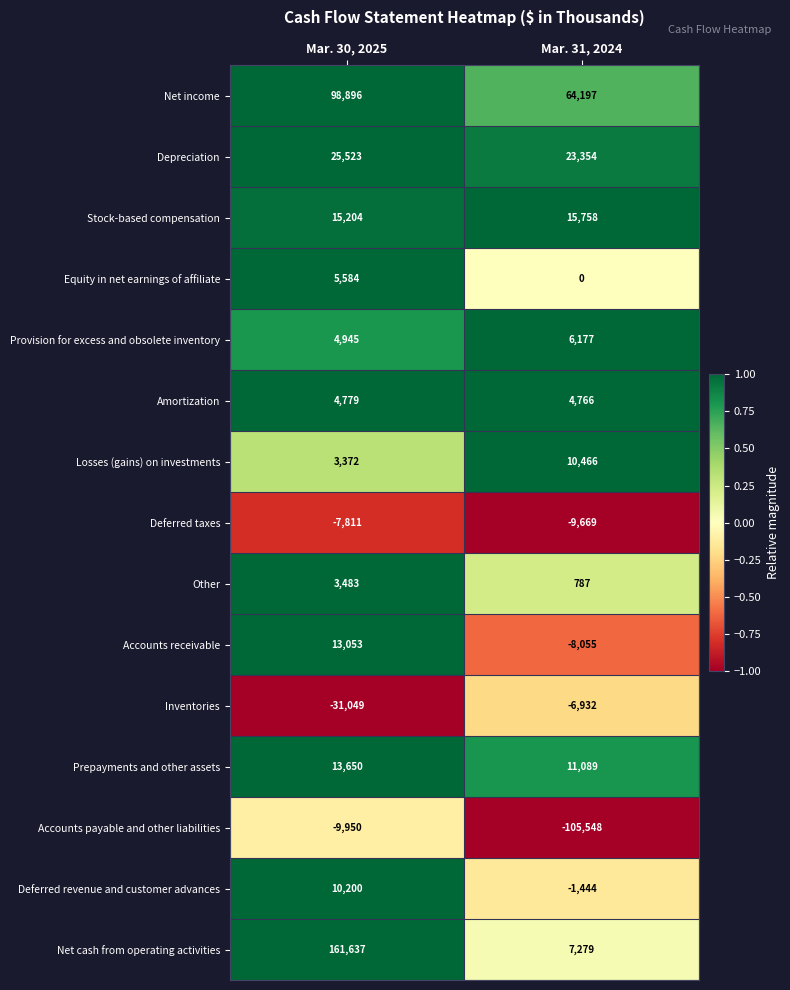

At which category is the sum across all series the highest?

Mar. 30, 2025